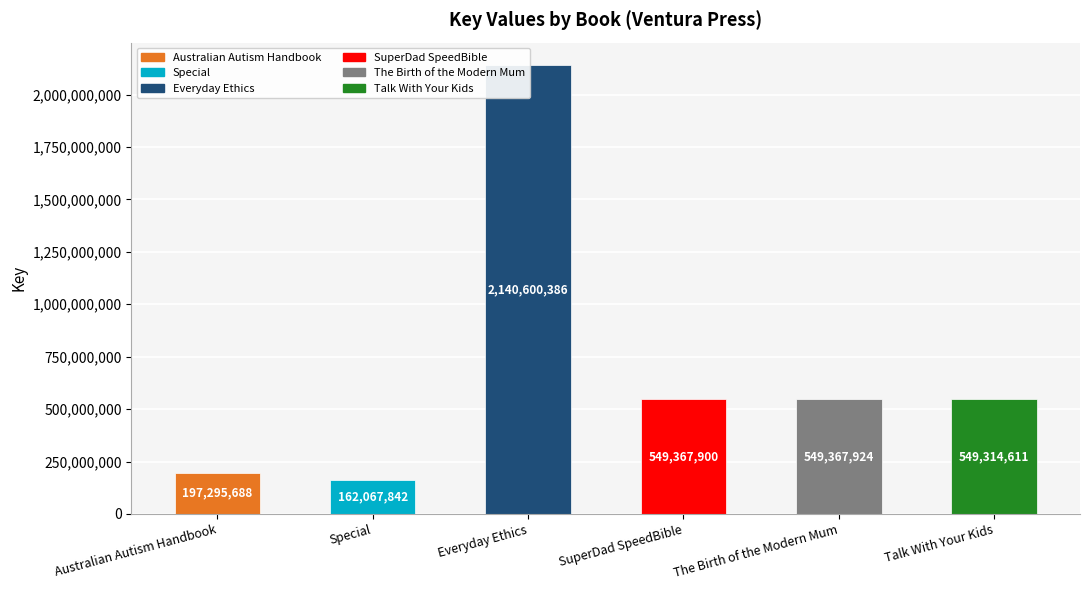

What is the sum of all values?

4148014351